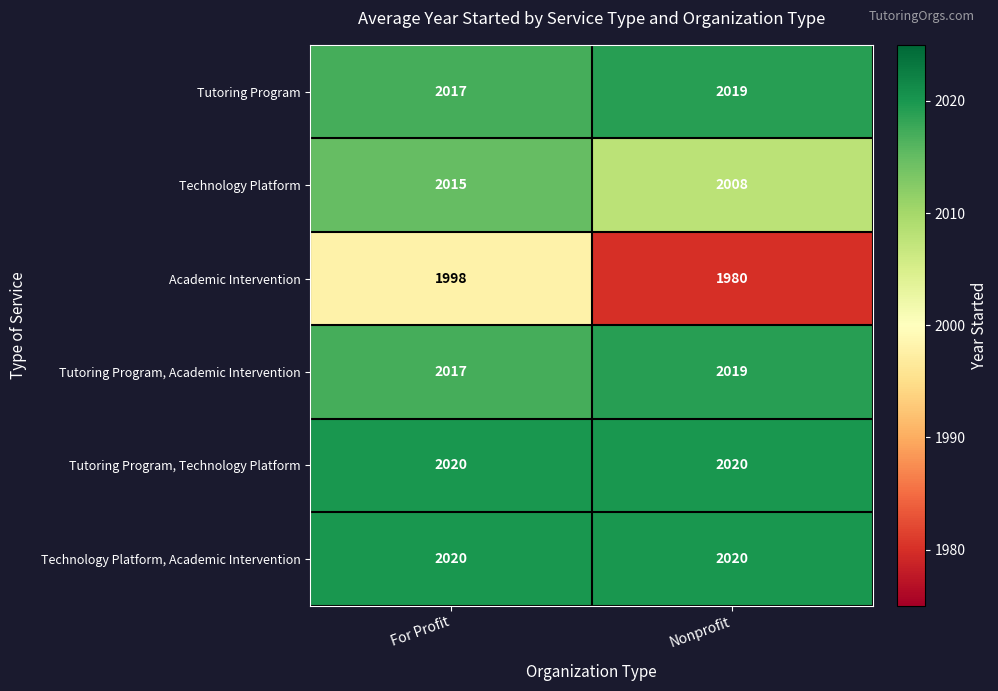

What is the total value across all series at Nonprofit?

12066